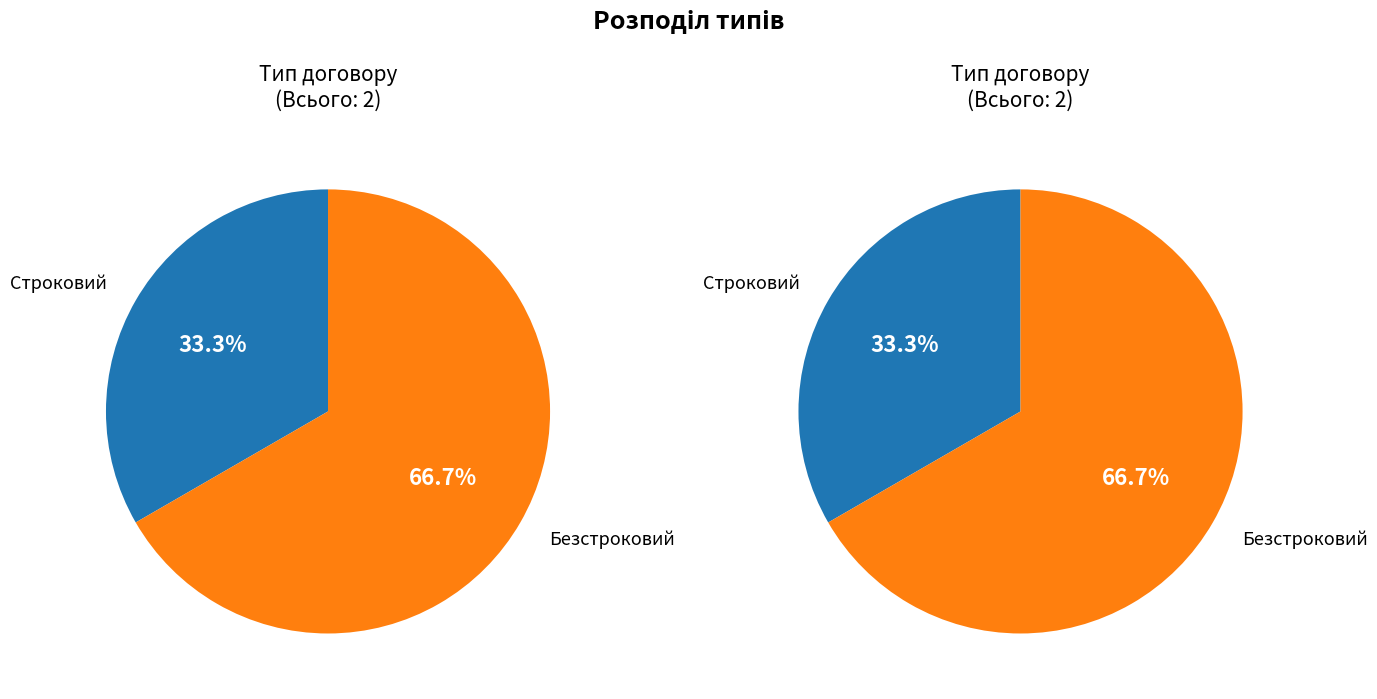

To the nearest percent, what is the combined percentage of Строковий and Безстроковий?

100%